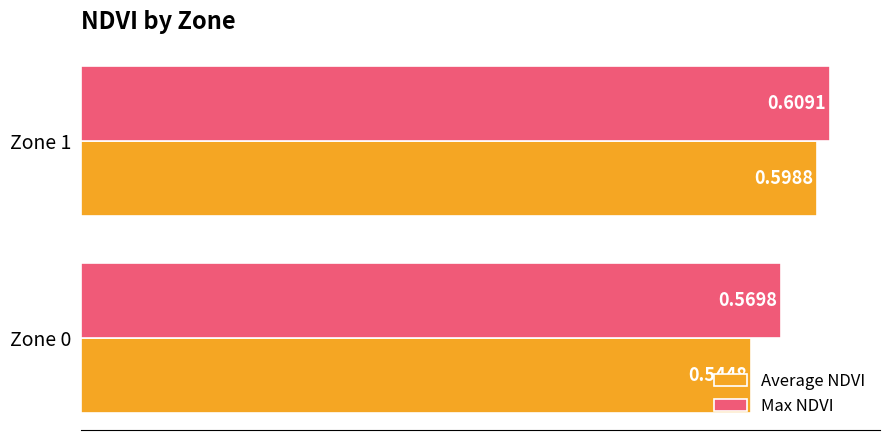

Which series has the widest spread of values?

Average NDVI